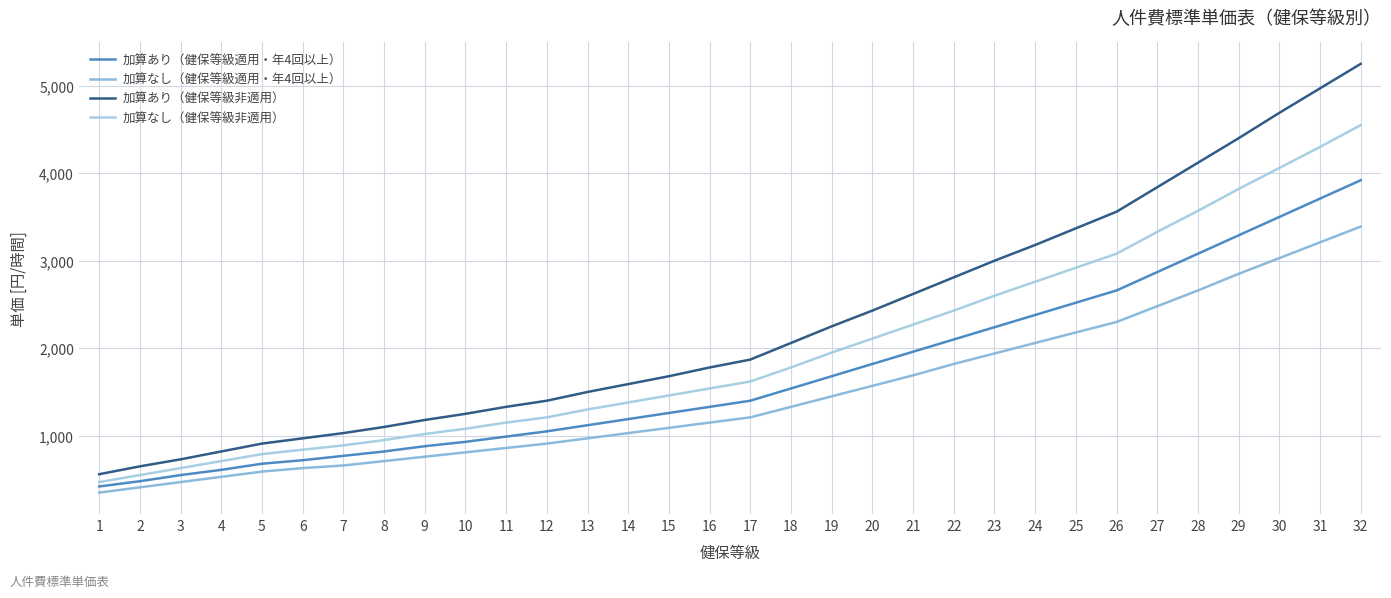

How many series are shown in this chart?

4